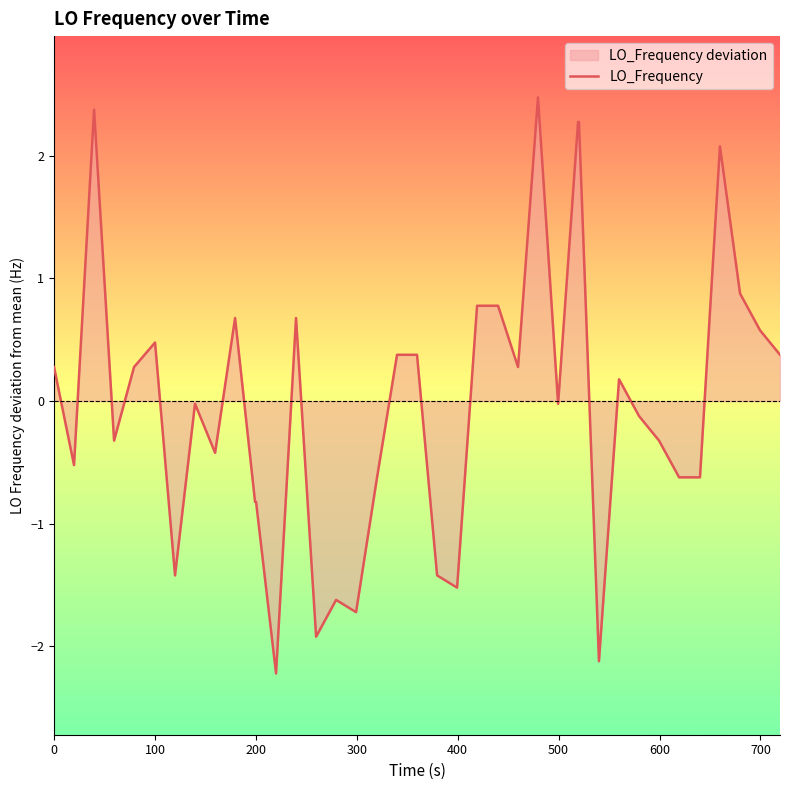

How many categories are shown in the chart?

40